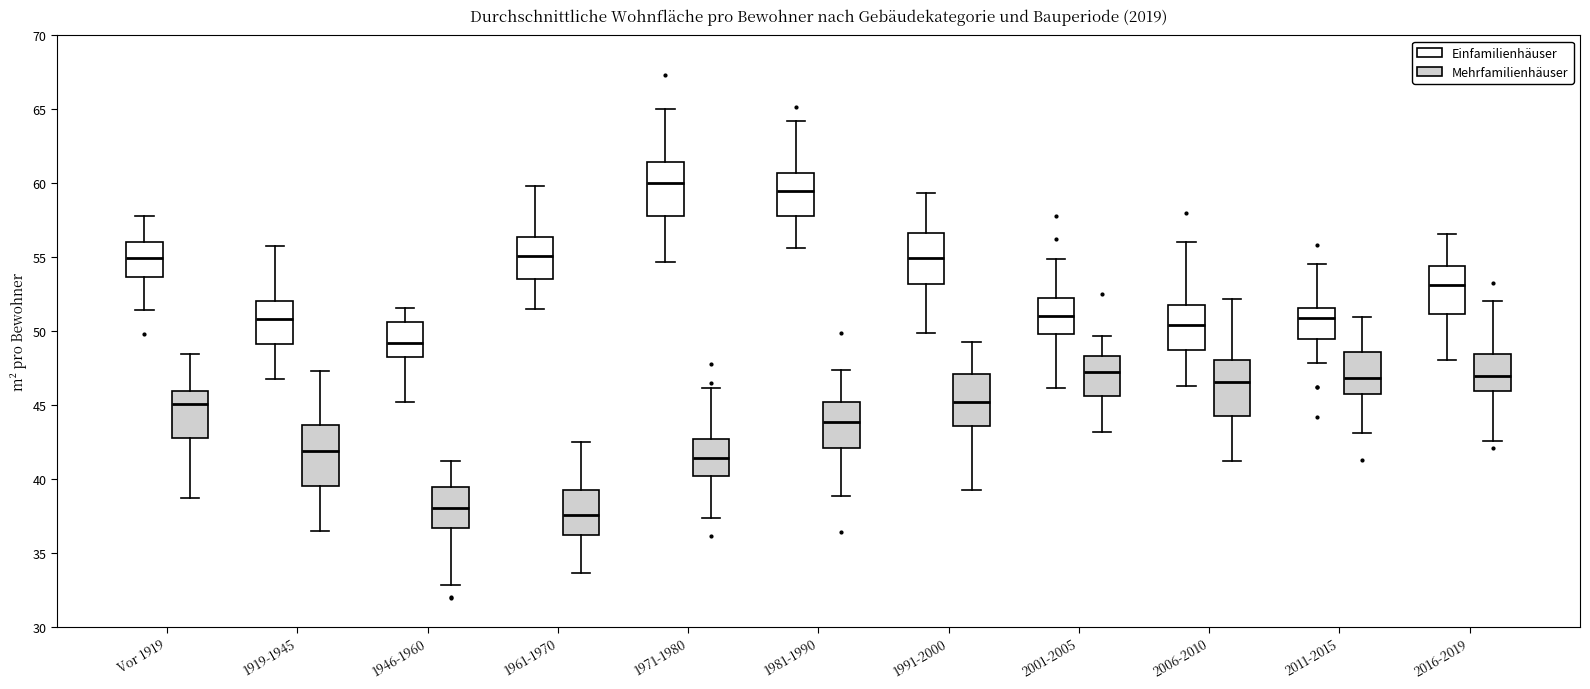

Where does the median line of the box for 1946-1960 (Einfamilienhäuser) sit on the y-axis? The values are not printed on the chart, so give them approximately, as read against the axis.

49.0